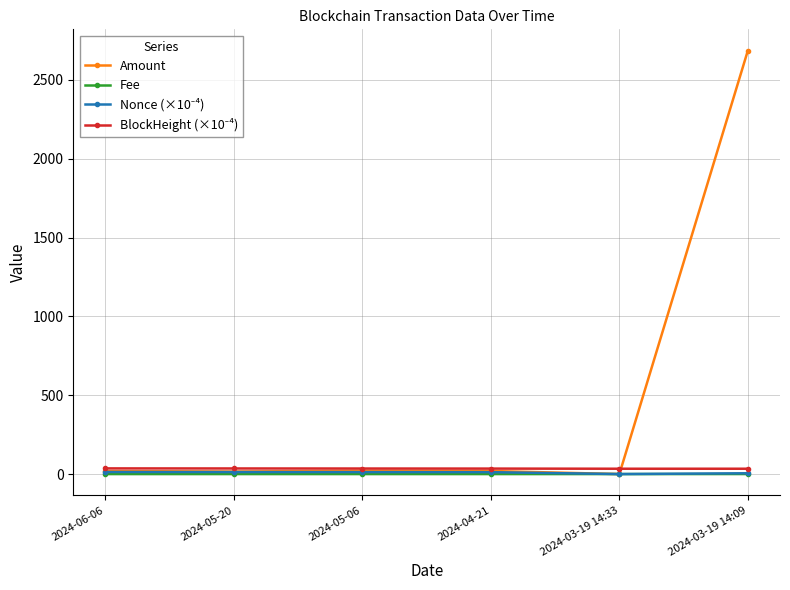

At which category is the sum across all series the highest?

2024-03-19 14:09